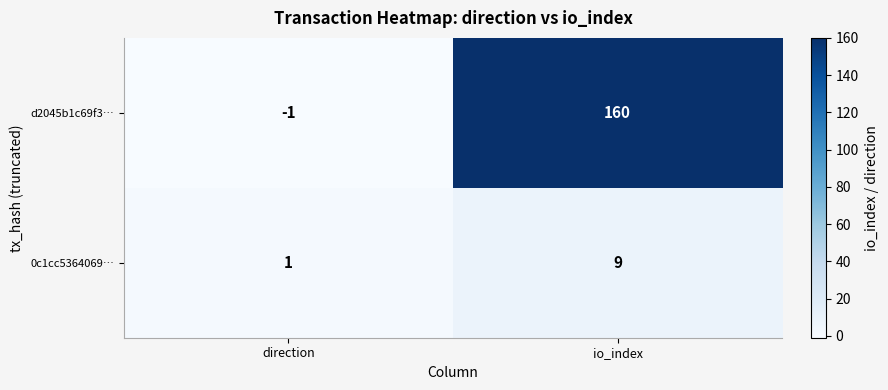

What is the spread (max minus min) of values at io_index?

151